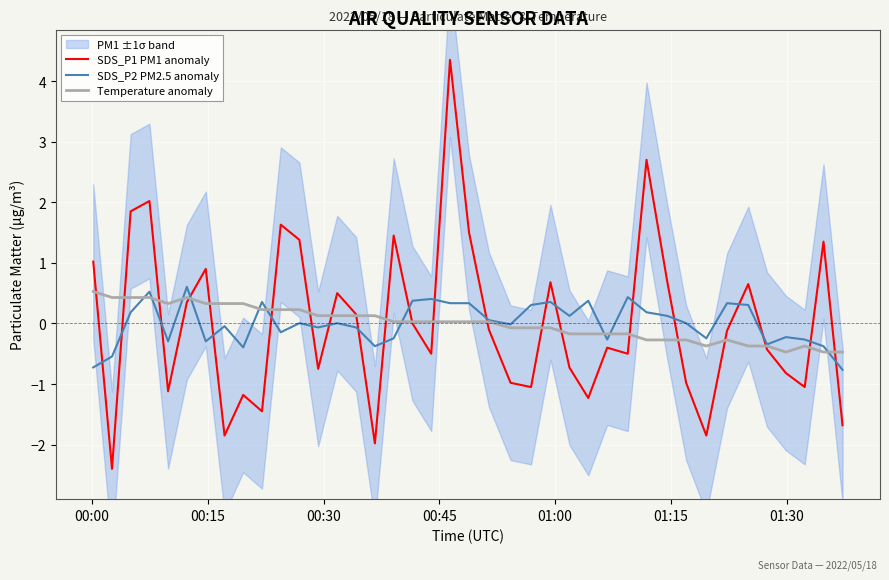

True or false: SDS_P2 PM2.5 anomaly and SDS_P1 PM1 anomaly intersect in this chart.

True